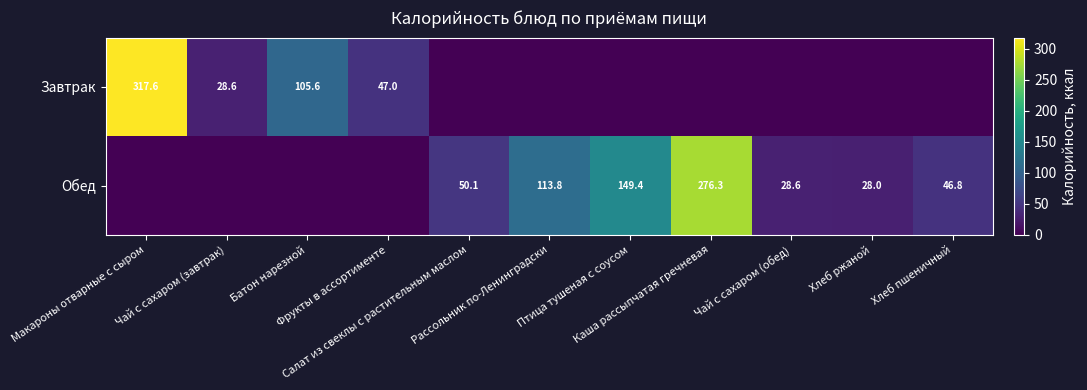

The Завтрак series shows -131.6 at Хлеб ржаной. True or false?

False